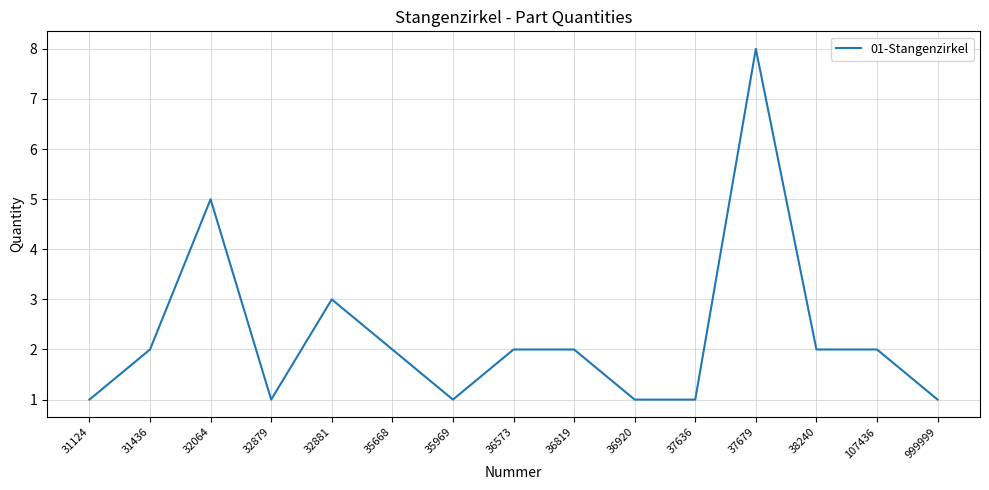

Which label corresponds to the largest value in the chart?

37679